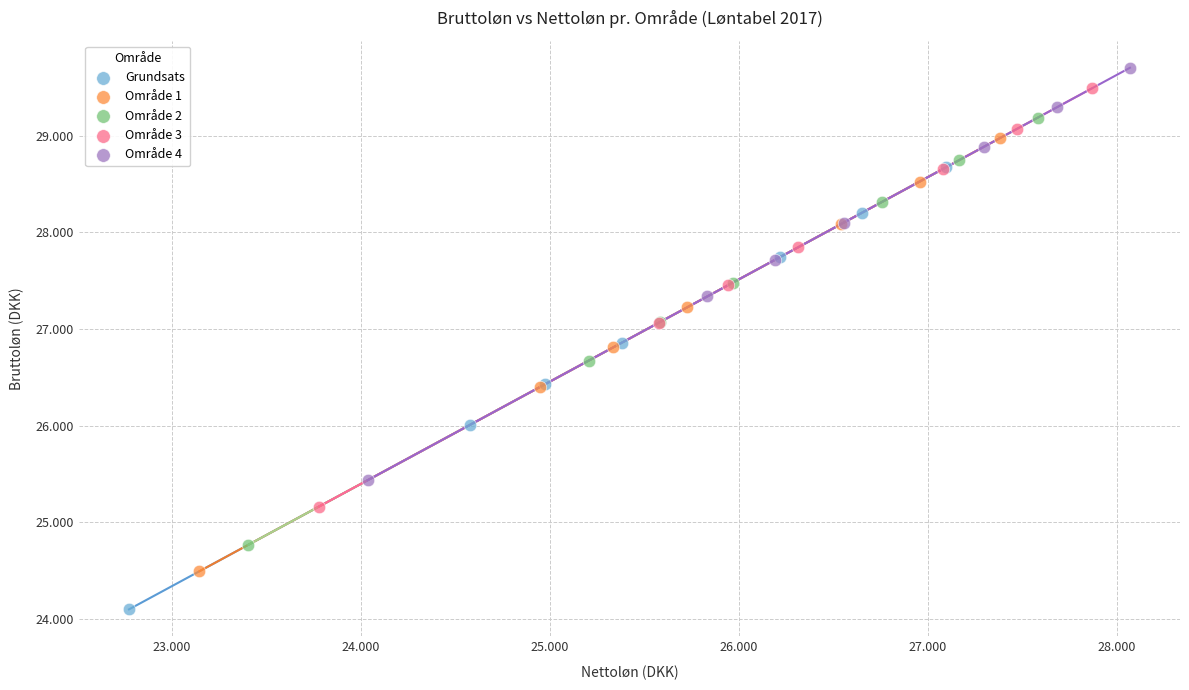

Which series reaches the maximum Y coordinate?

Område 4